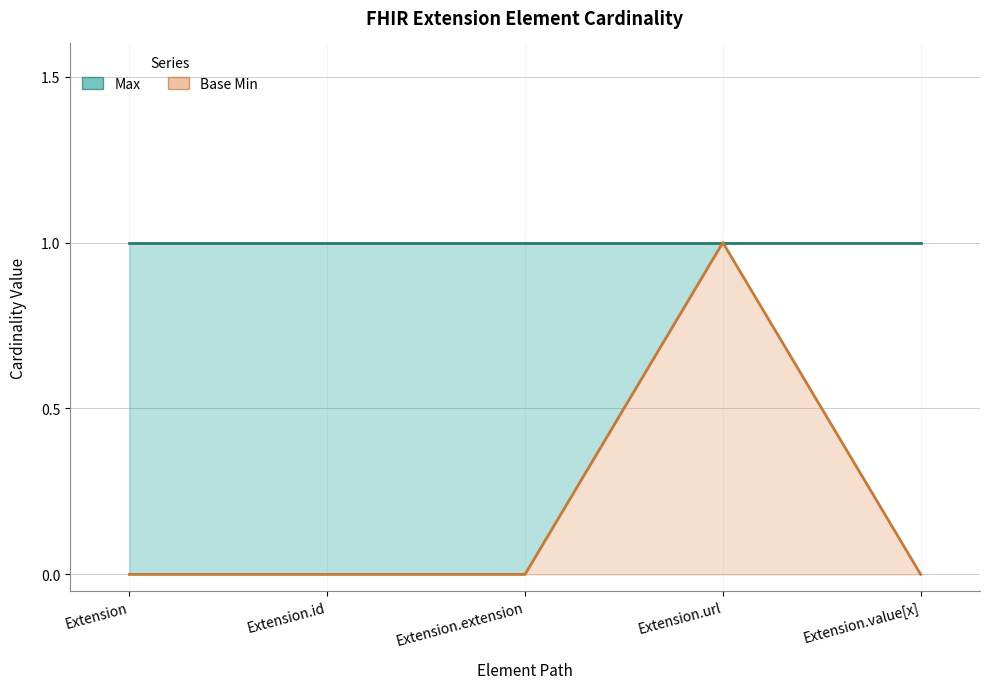

Is it true that the value at Extension.value[x] is 0?

True